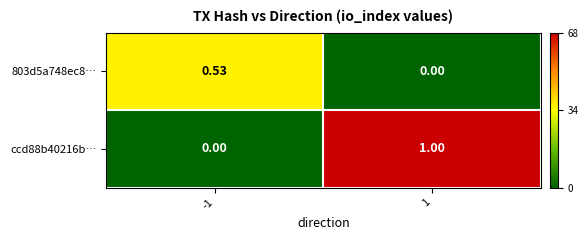

Which series has the widest spread of values?

ccd88b40216b…